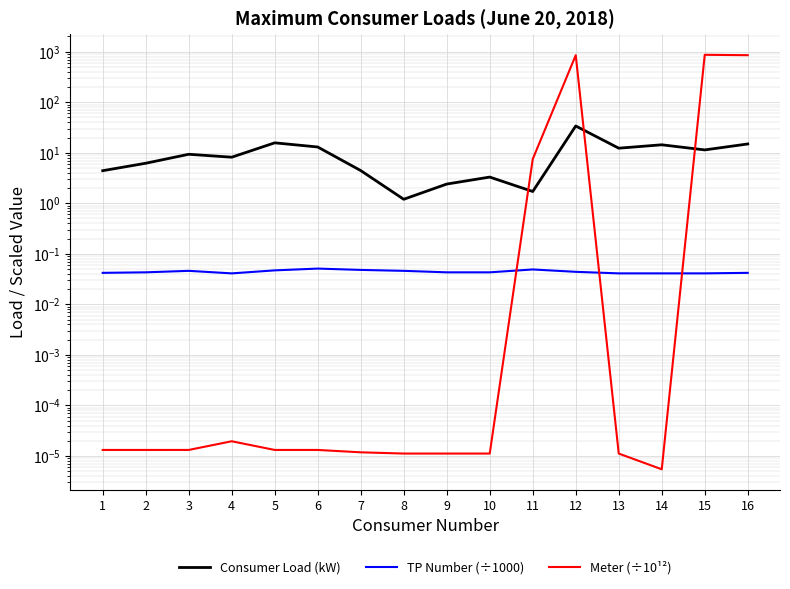

Which series changed the most between 12 and 13?

Meter (÷10¹²)